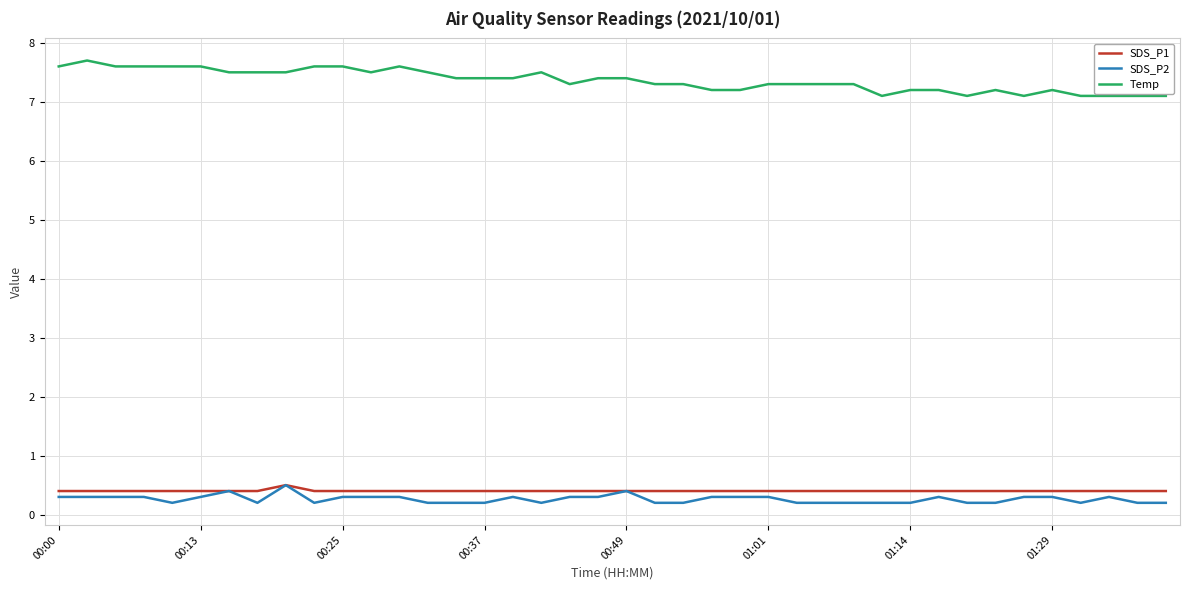

Which series has the largest total across all categories?

Temp